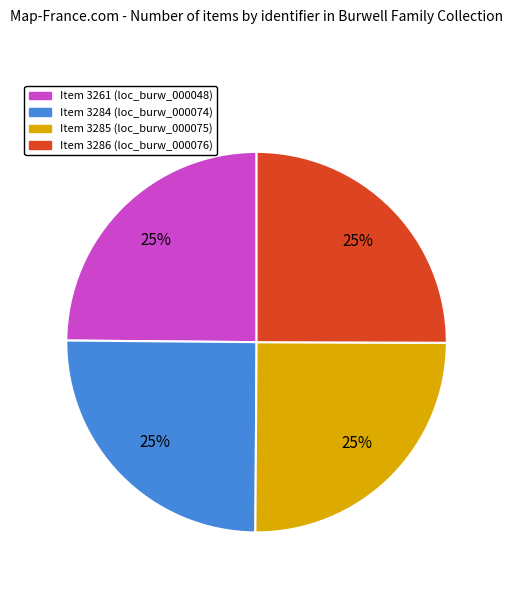

To the nearest percent, what is the average slice percentage?

25%